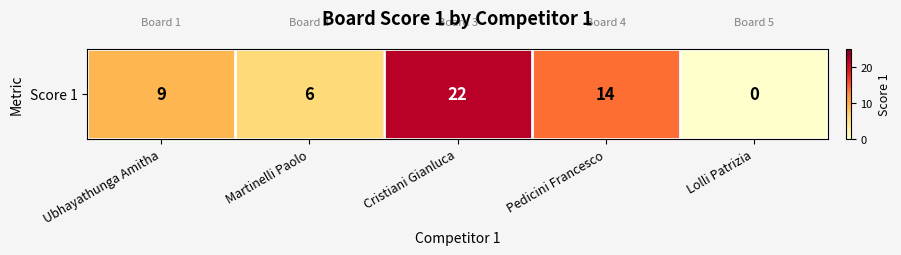

Where does the data first go above 9?

Cristiani Gianluca